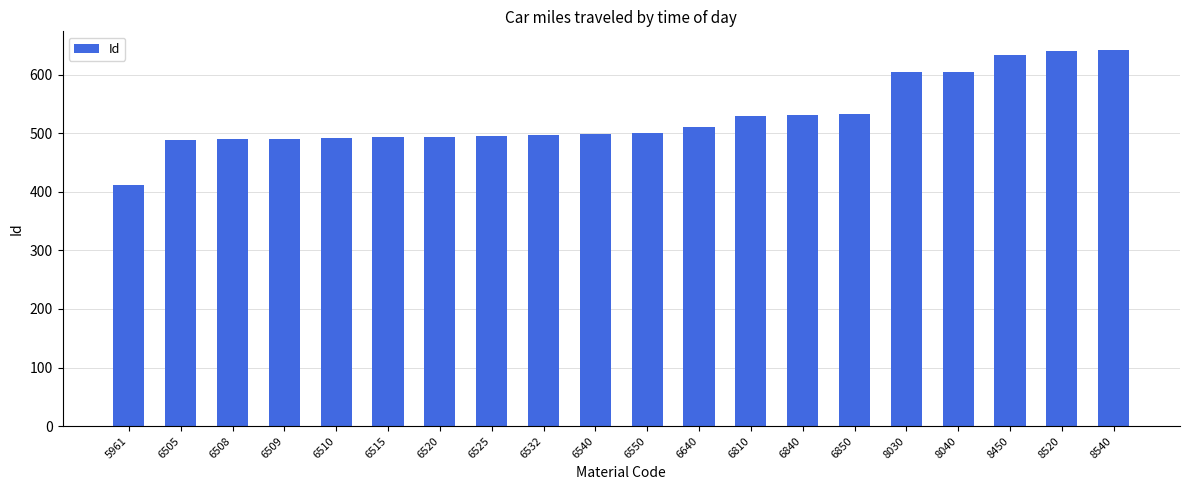

What is the value of the 1st bar from the left?

411